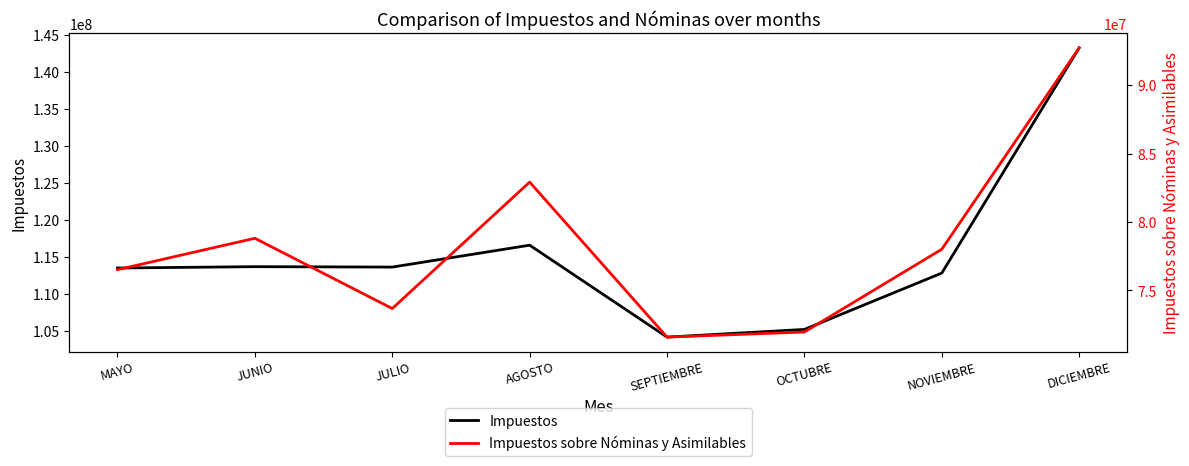

At JULIO, list the series in order from largest to smallest.

Impuestos, Impuestos sobre Nóminas y Asimilables